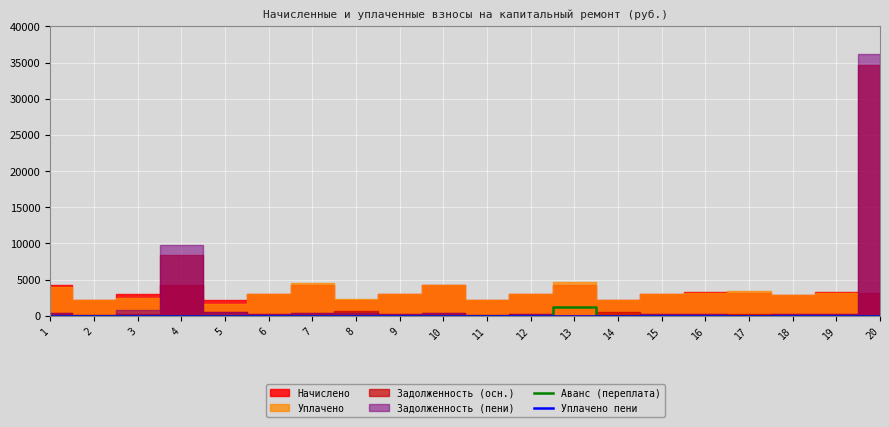

At which label does Уплачено пени reach its peak?

3